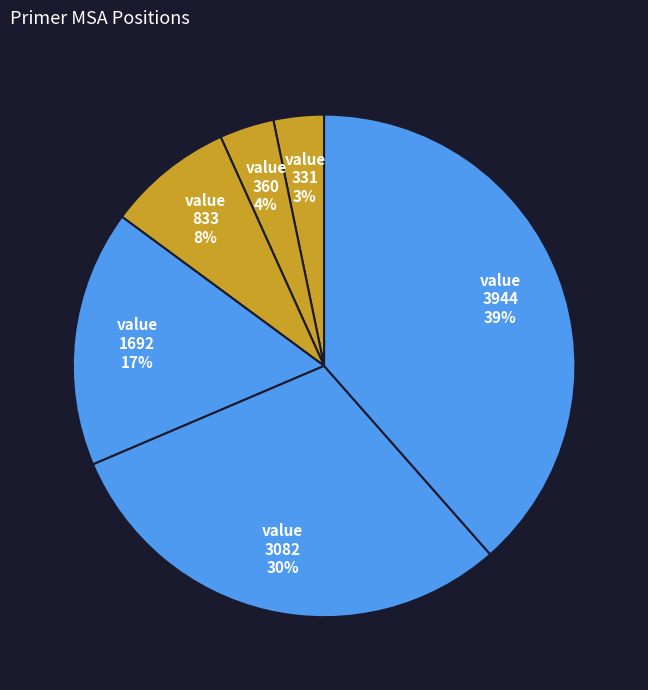

Count the number of slices in the pie.

6